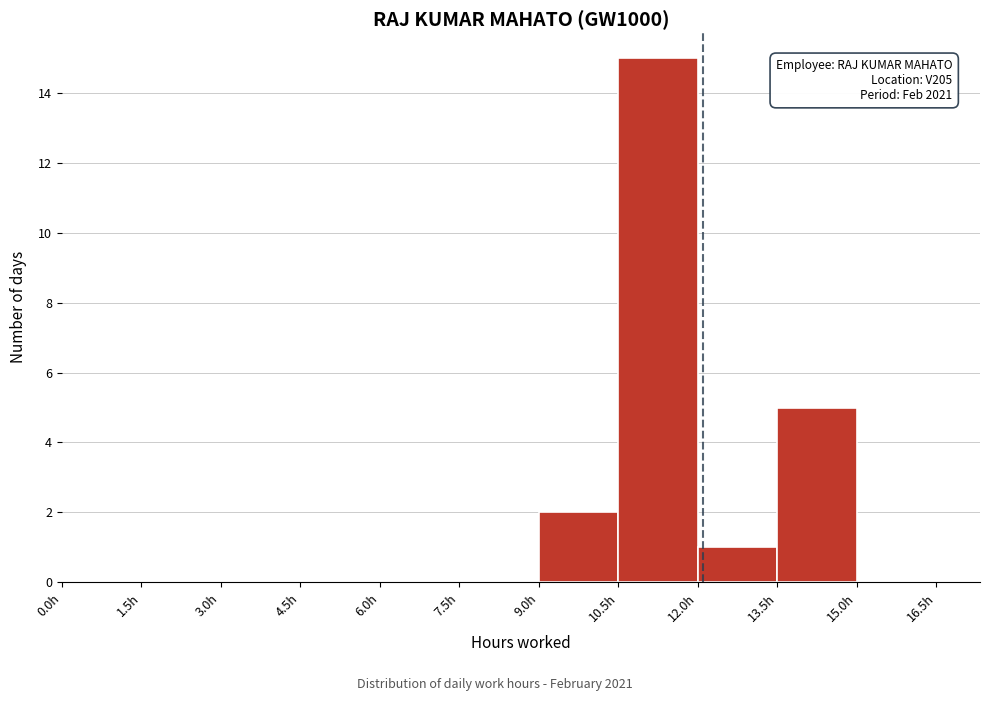

Over which range of the x-axis is the bar tallest?

10.5 to 12.0